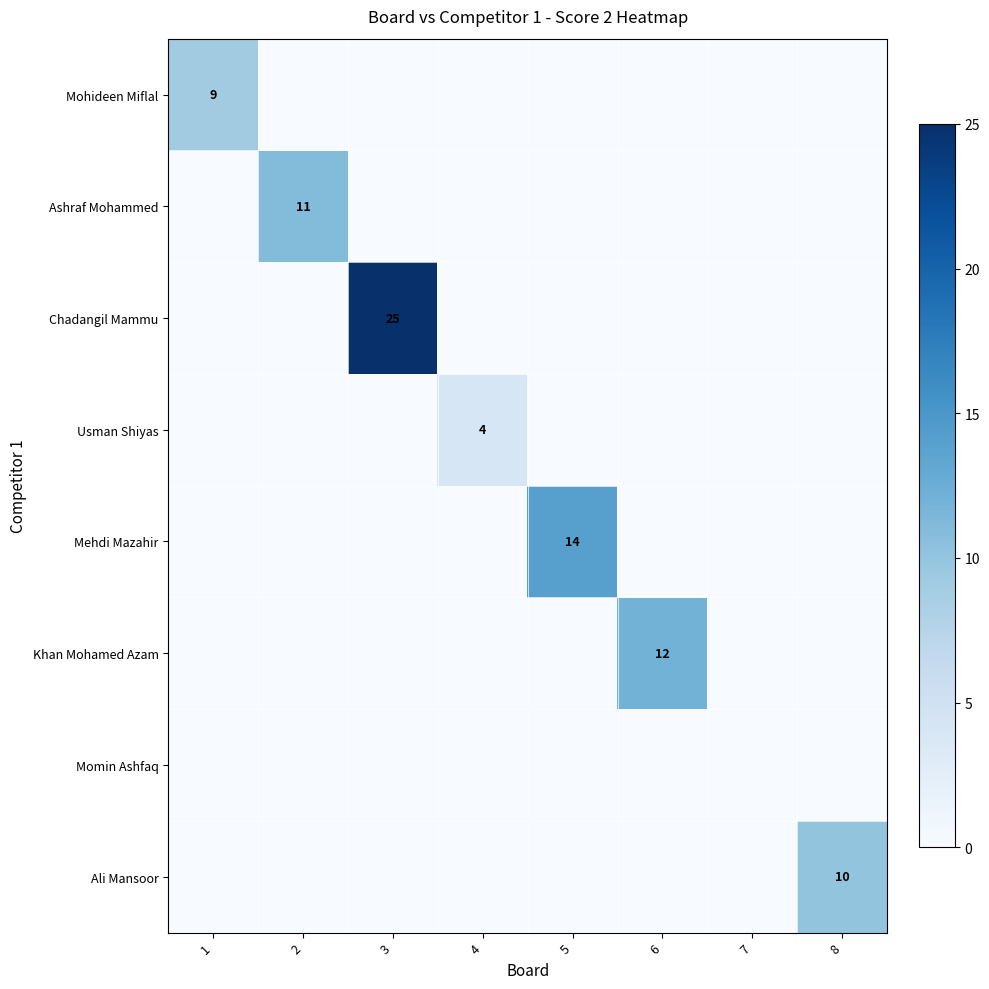

What is the difference between the maximum and minimum values in the Mehdi Mazahir series?

14